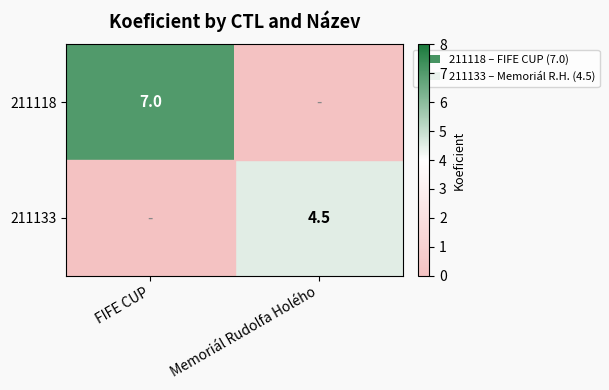

The 211133 series shows 7.2 at Memoriál Rudolfa Holého. True or false?

False